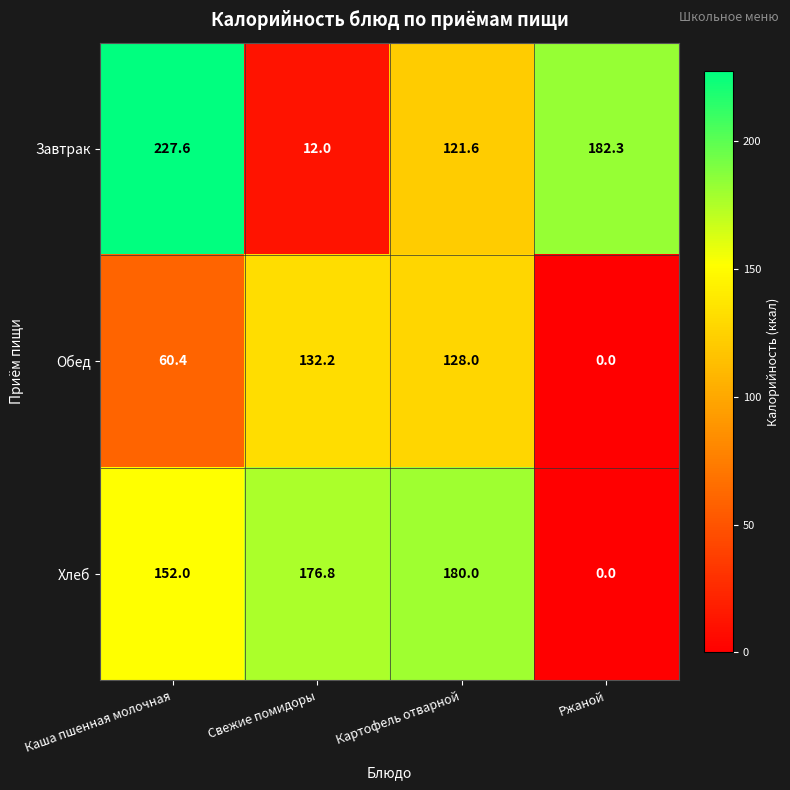

Reading right to left, transcribe all the data shown in this chart.

Завтрак: 182.3	121.6	12.0	227.6
Обед: 0.0	128.0	132.2	60.4
Хлеб: 0.0	180.0	176.8	152.0